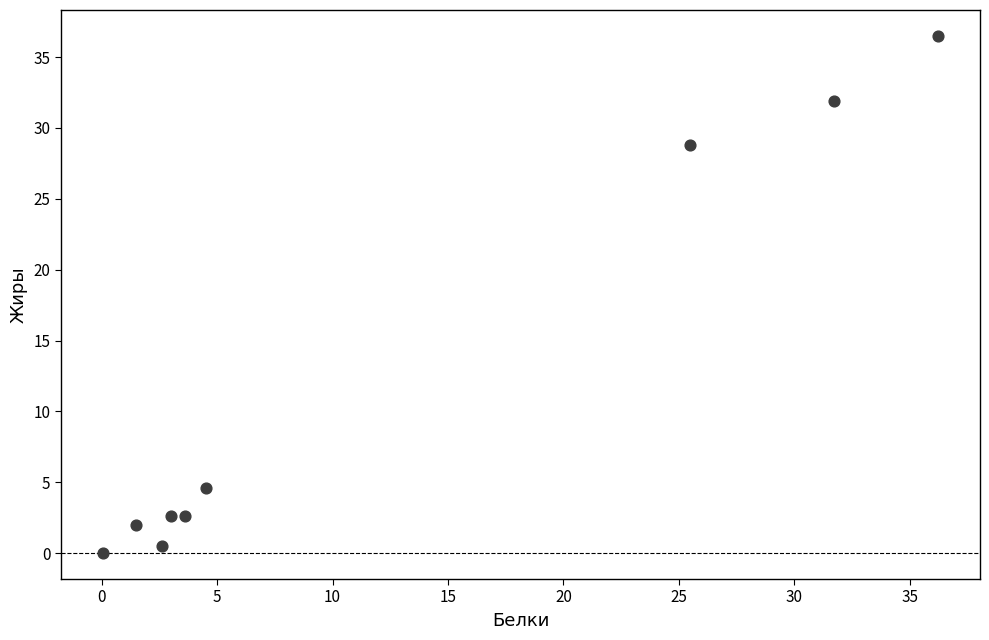

What Y value in the scatter plot is closest to 18?

28.8